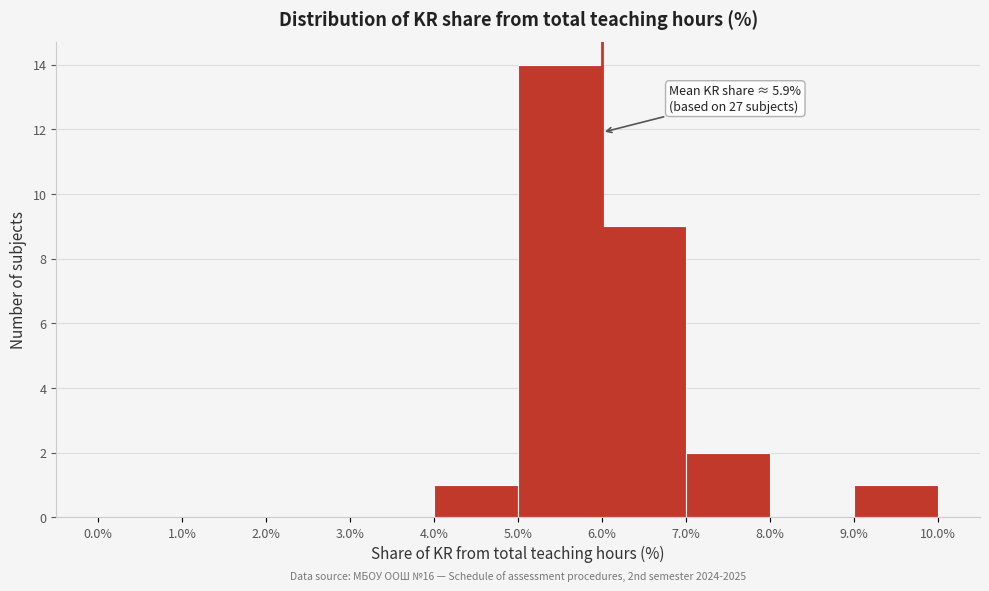

Over which range of the x-axis is the bar tallest?

5.0% to 6.0%